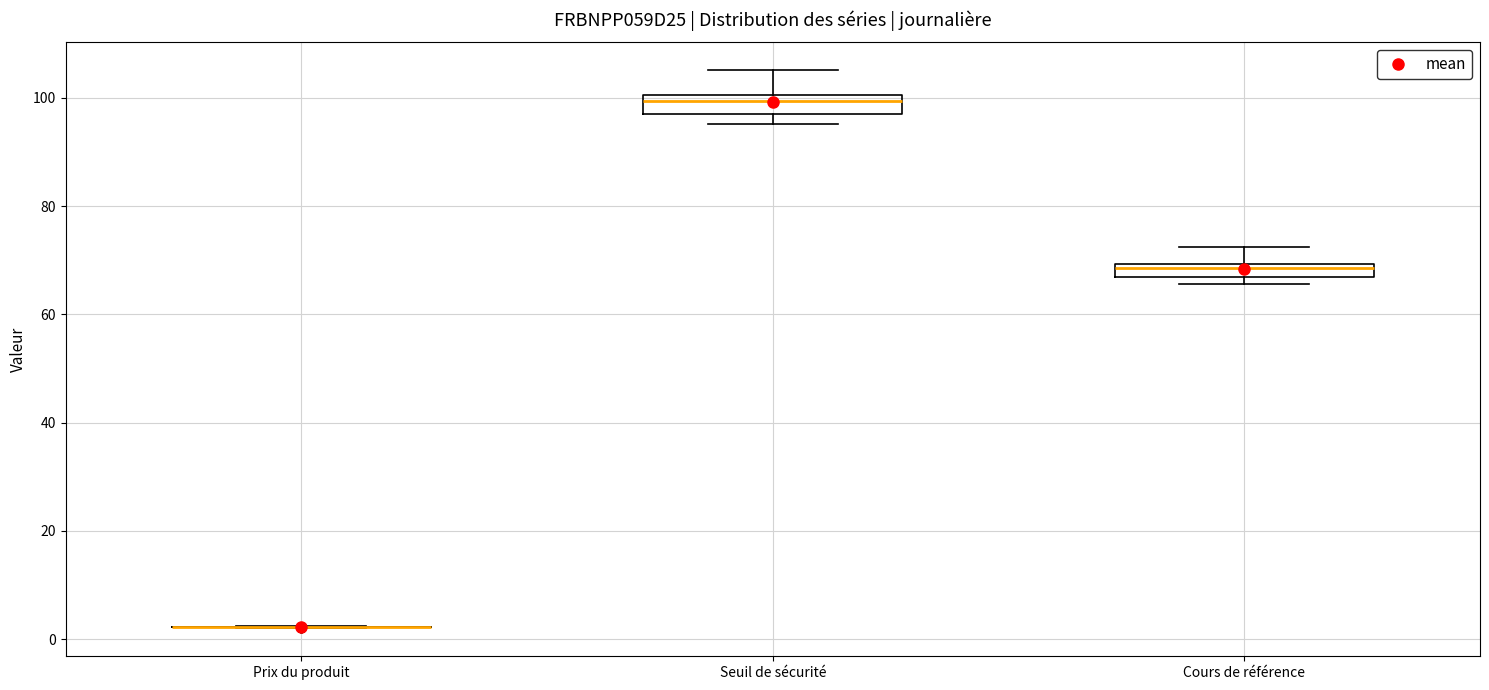

Where does the upper whisker of the box for Cours de référence end on the y-axis? The values are not printed on the chart, so give them approximately, as read against the axis.

72